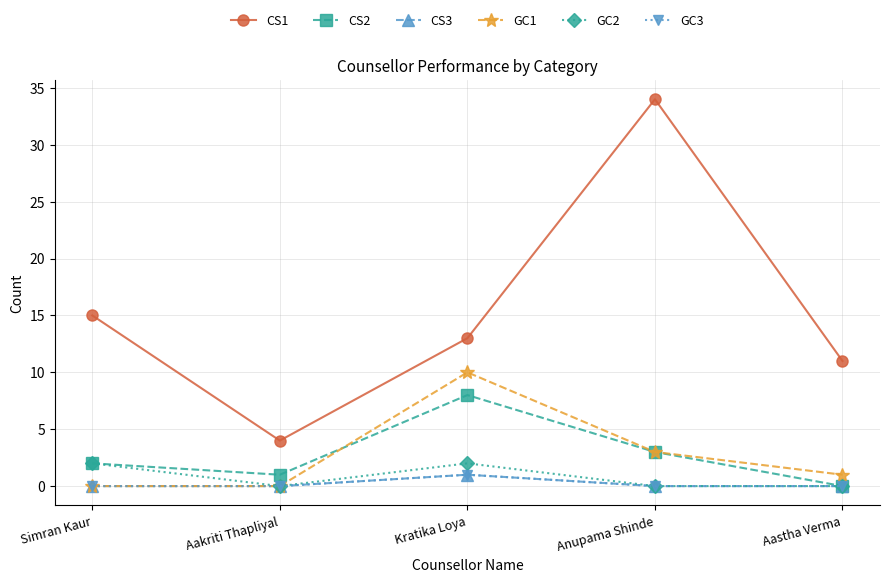

How many lines are shown in the chart?

6